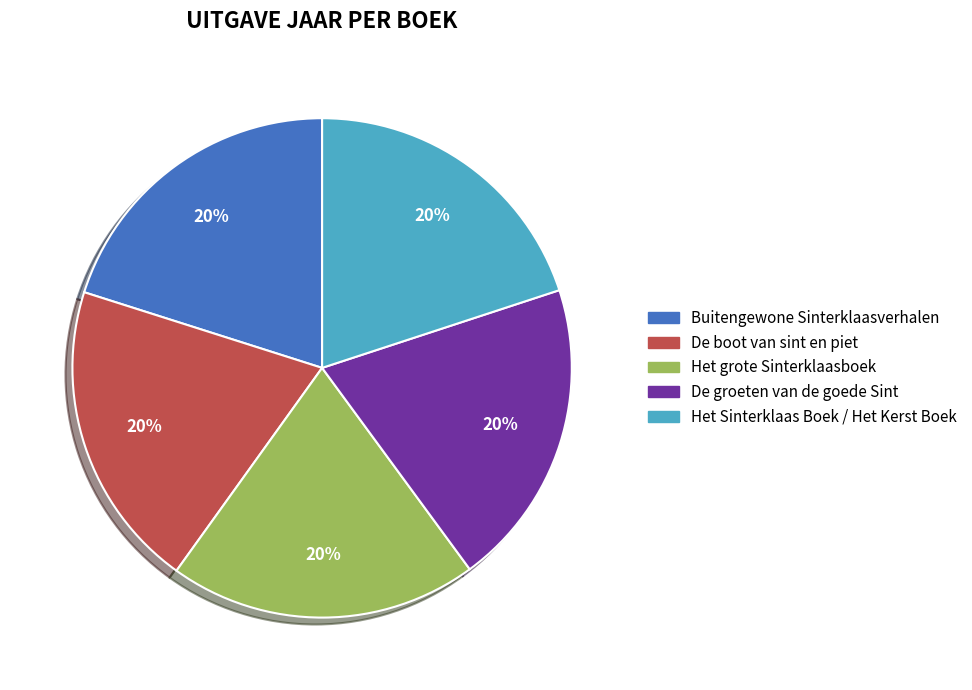

Is it true that De boot van sint en piet is 20% of the pie?

True